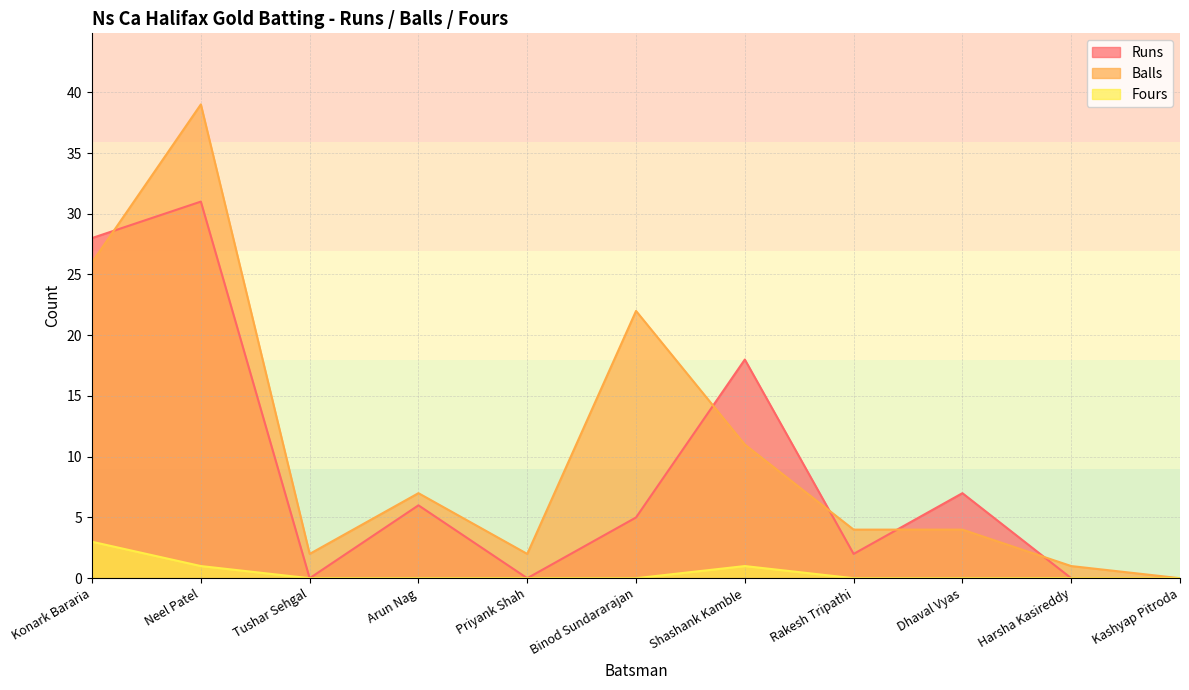

What is the total value across all series at Shashank Kamble?

30